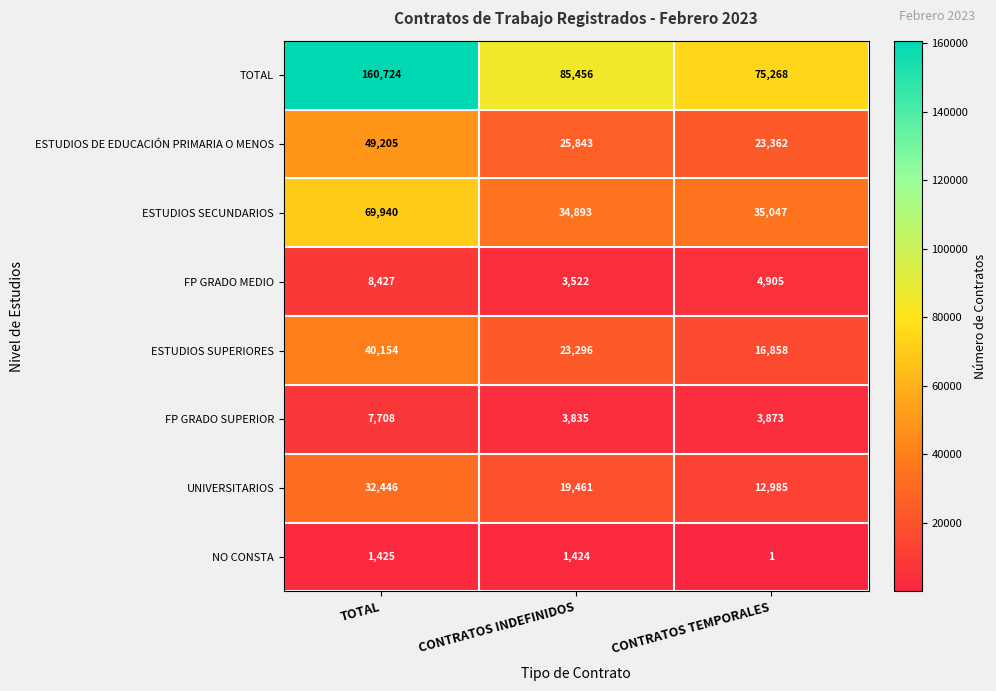

What is the smallest value displayed?

1